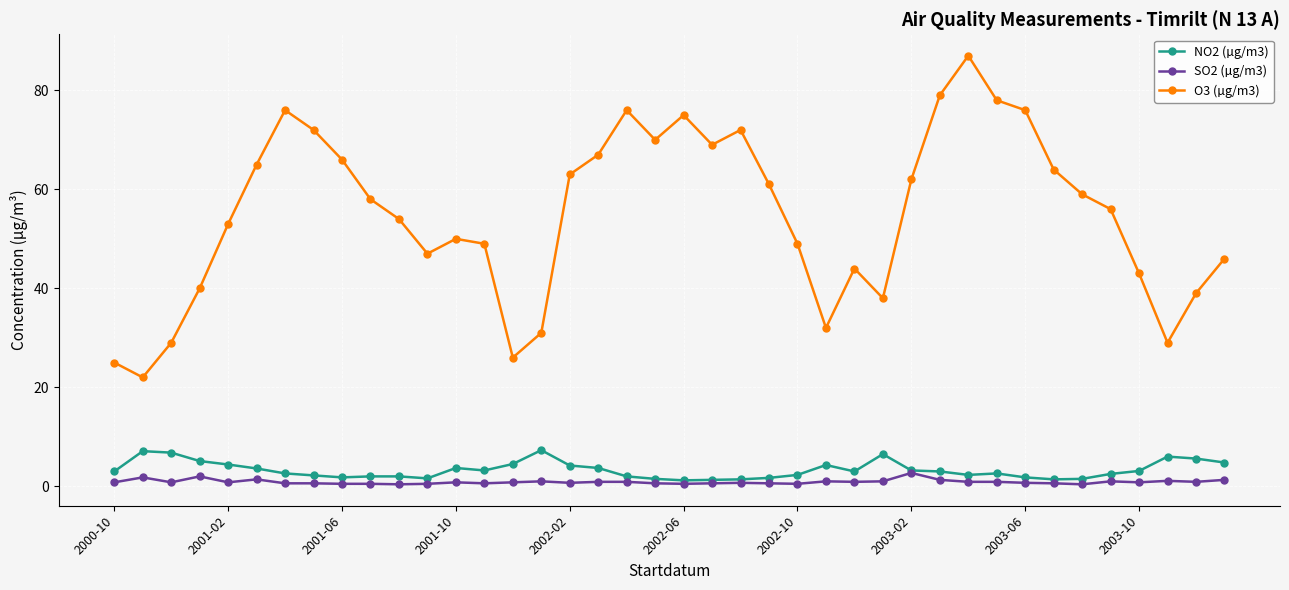

True or false: O3 (µg/m3) and SO2 (µg/m3) cross at least once.

False